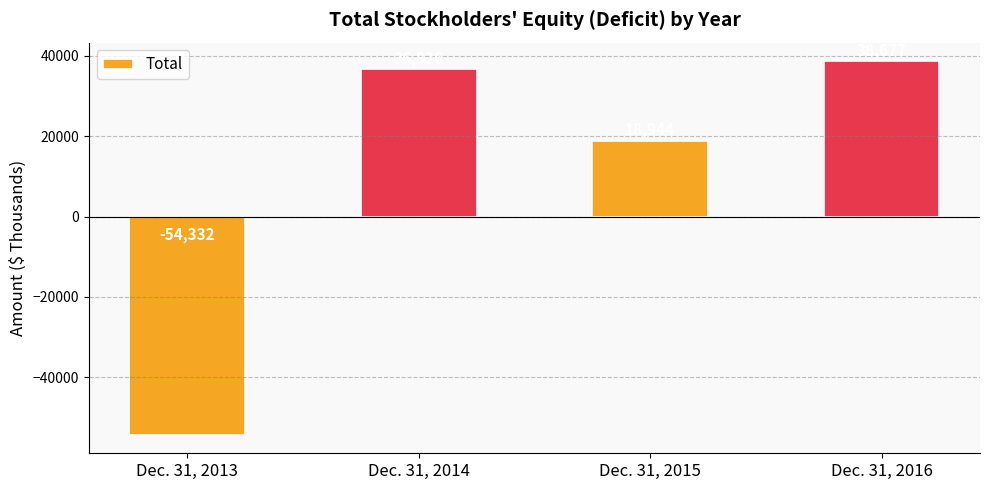

Between Dec. 31, 2014 and Dec. 31, 2013, which is larger?

Dec. 31, 2014